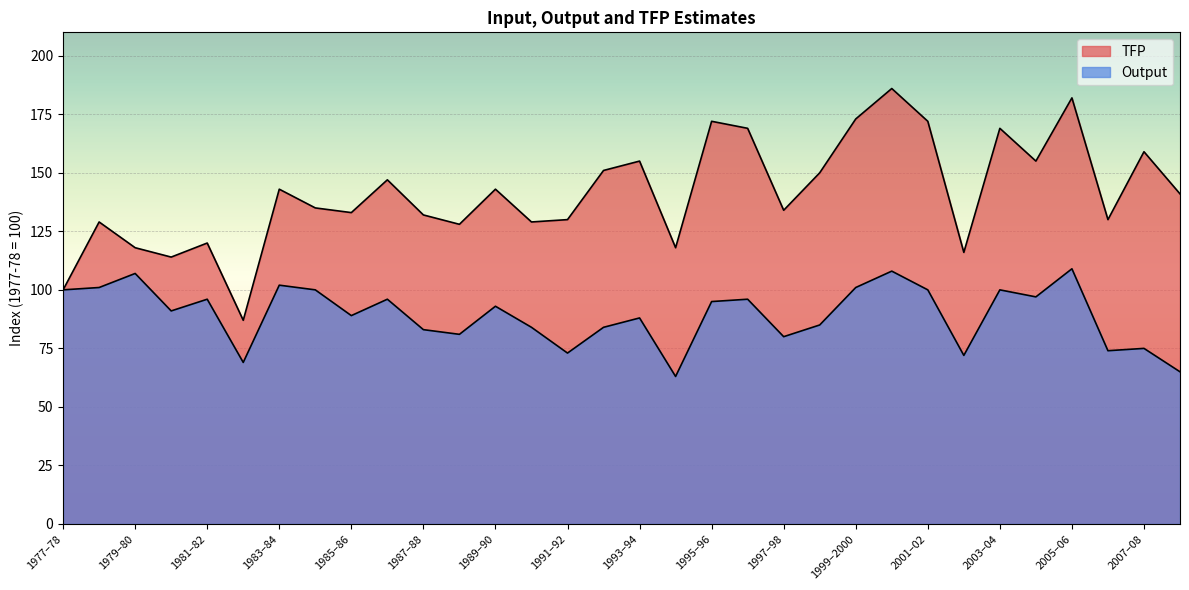

What is the difference between the highest and lowest values at 1979–80?

11